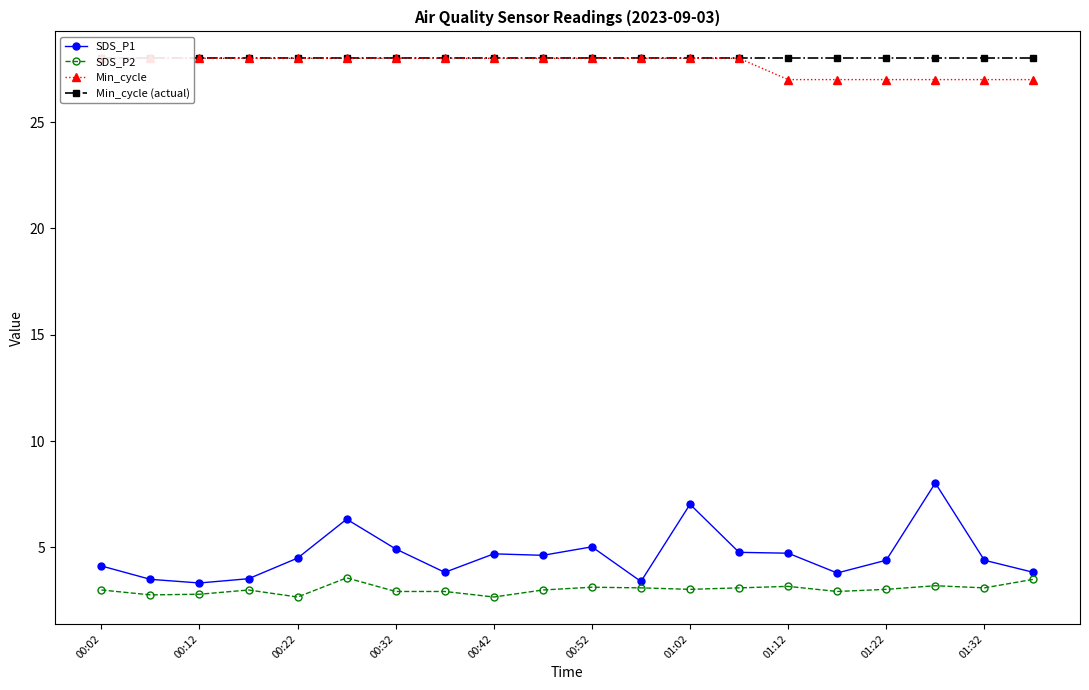

Is it true that SDS_P1 equals 4.8 at 13?

True